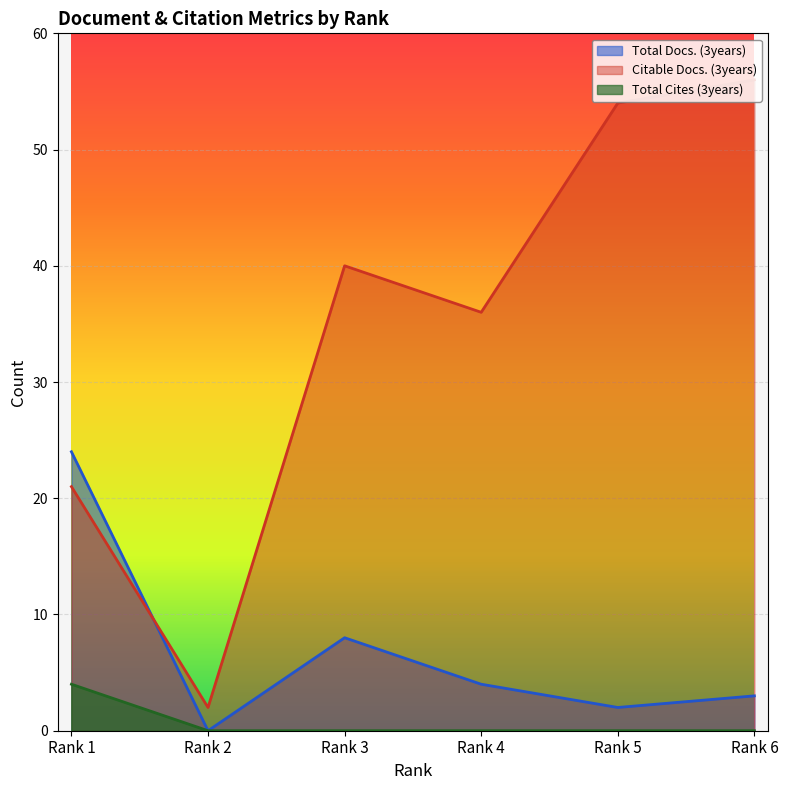

Does the chart display data point markers on the line(s)?

No